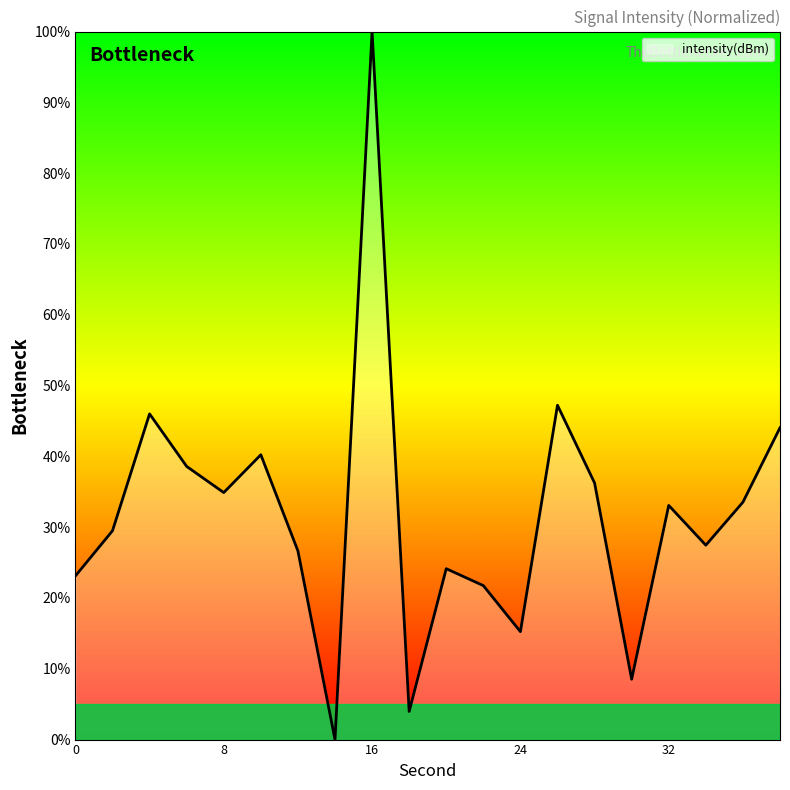

How many series are shown in this chart?

1